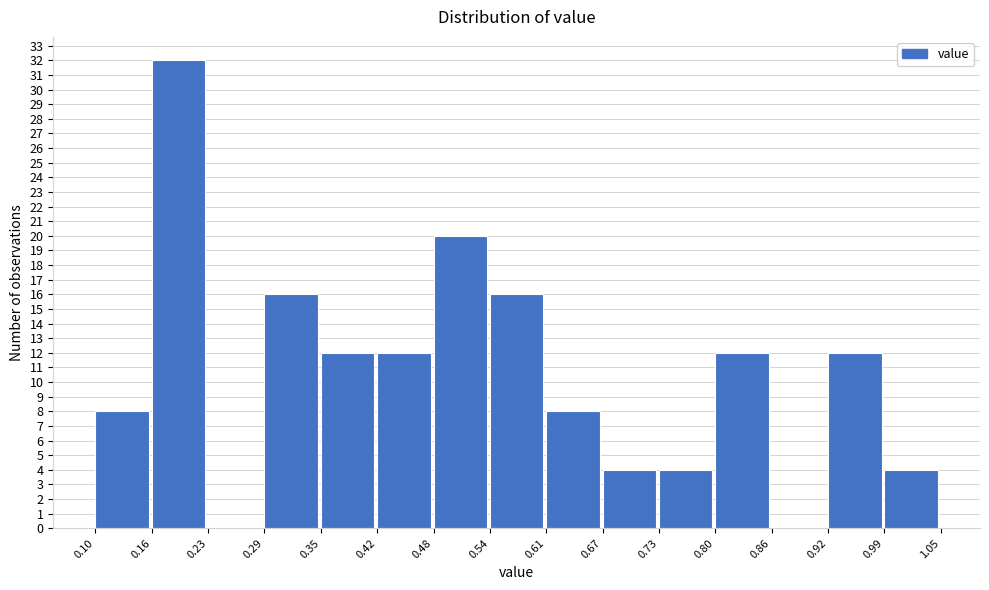

What is the height of the bar covering 0.16 to 0.23 on the x-axis? The values are not printed on the chart, so give them approximately, as read against the axis.

32